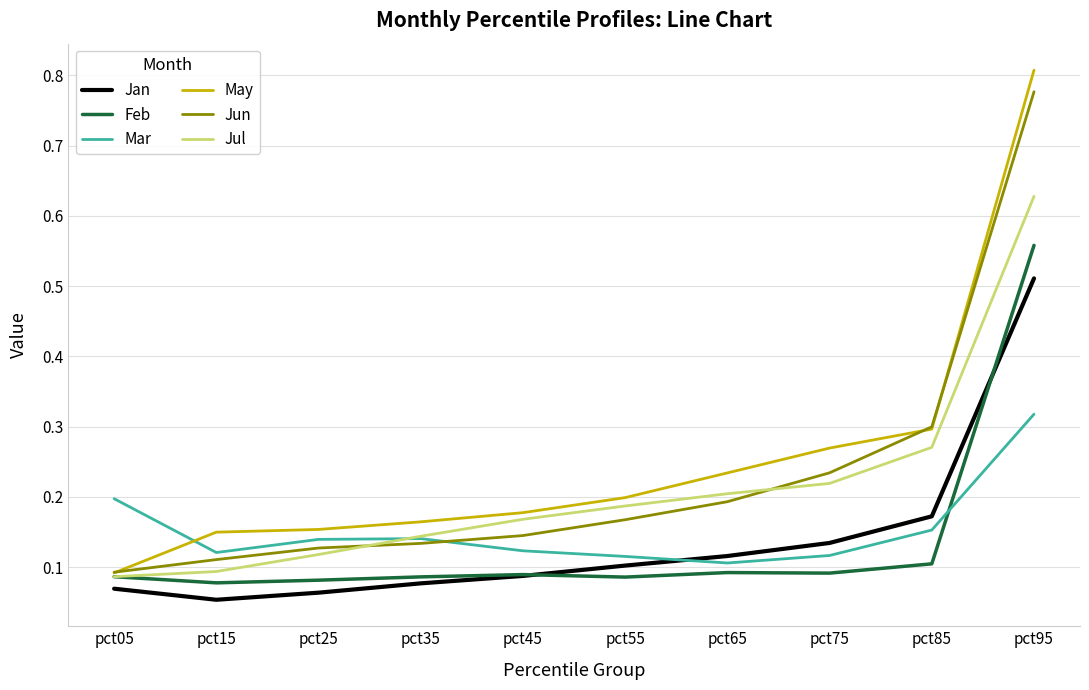

Between pct45 and pct95, which series saw the biggest shift?

Jun